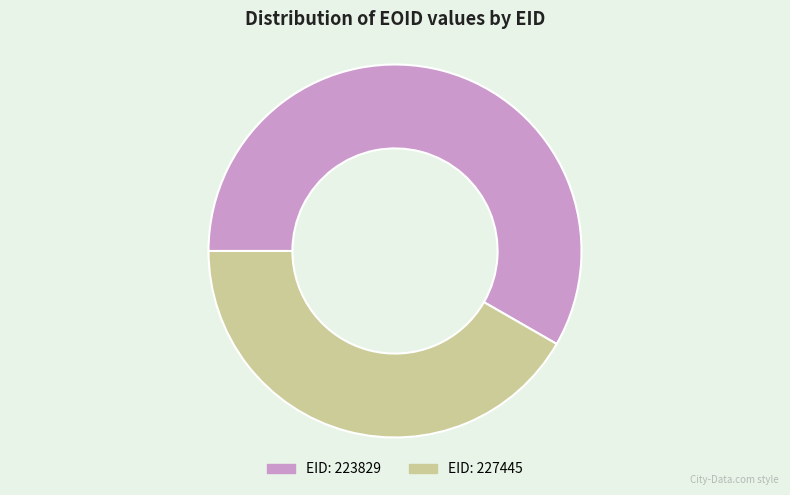

Does any single category account for the majority?

Yes